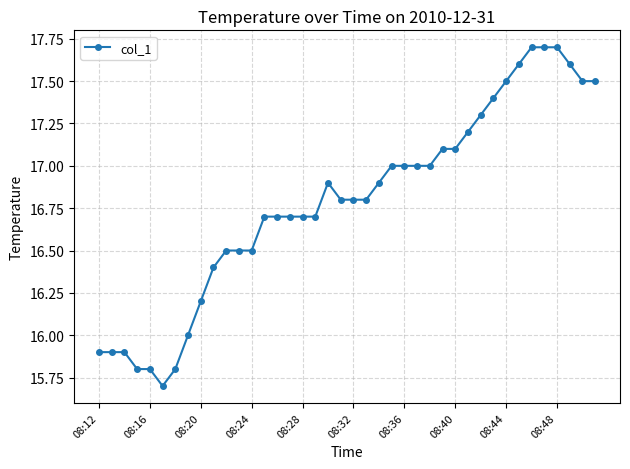

What is the greatest value displayed?

17.7